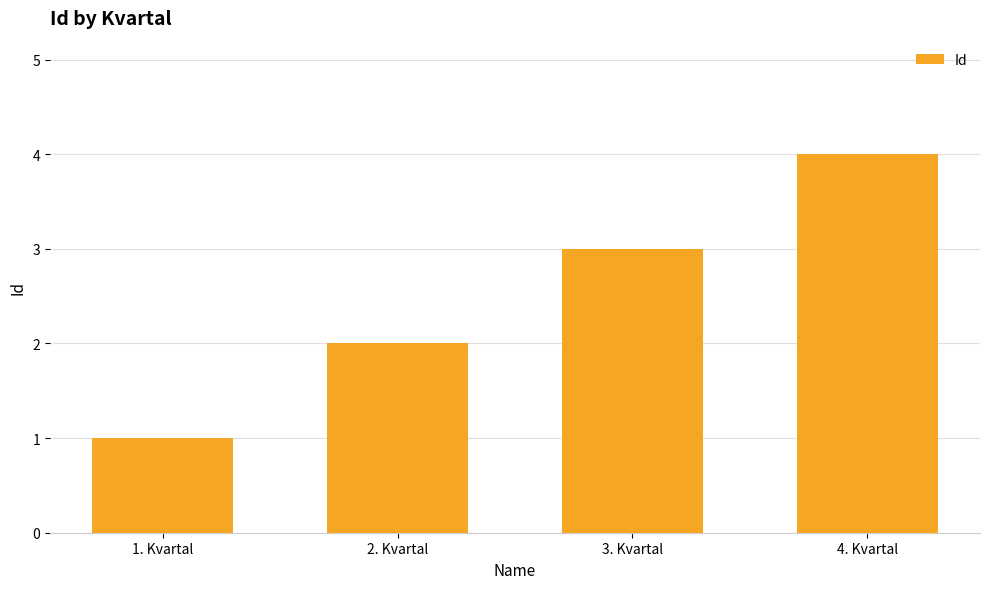

What is the value of the 1st bar from the left?

1